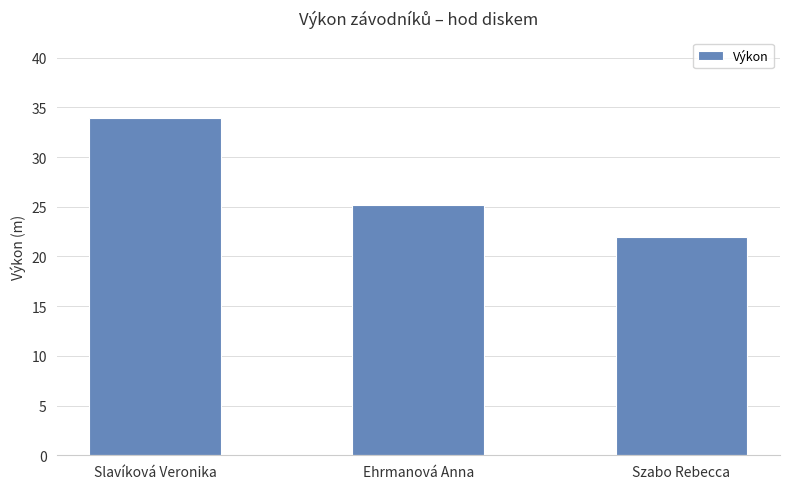

True or false: the data shows 25.1 at Ehrmanová Anna.

True